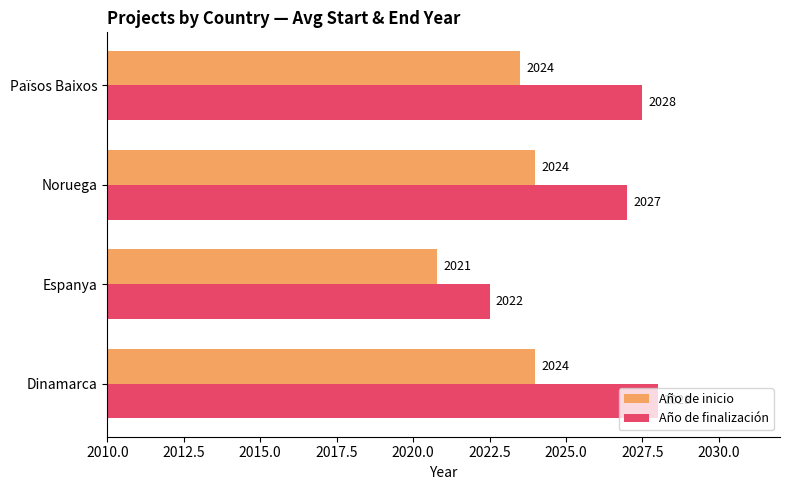

At Països Baixos, list the series in order from largest to smallest.

Año de finalización, Año de inicio